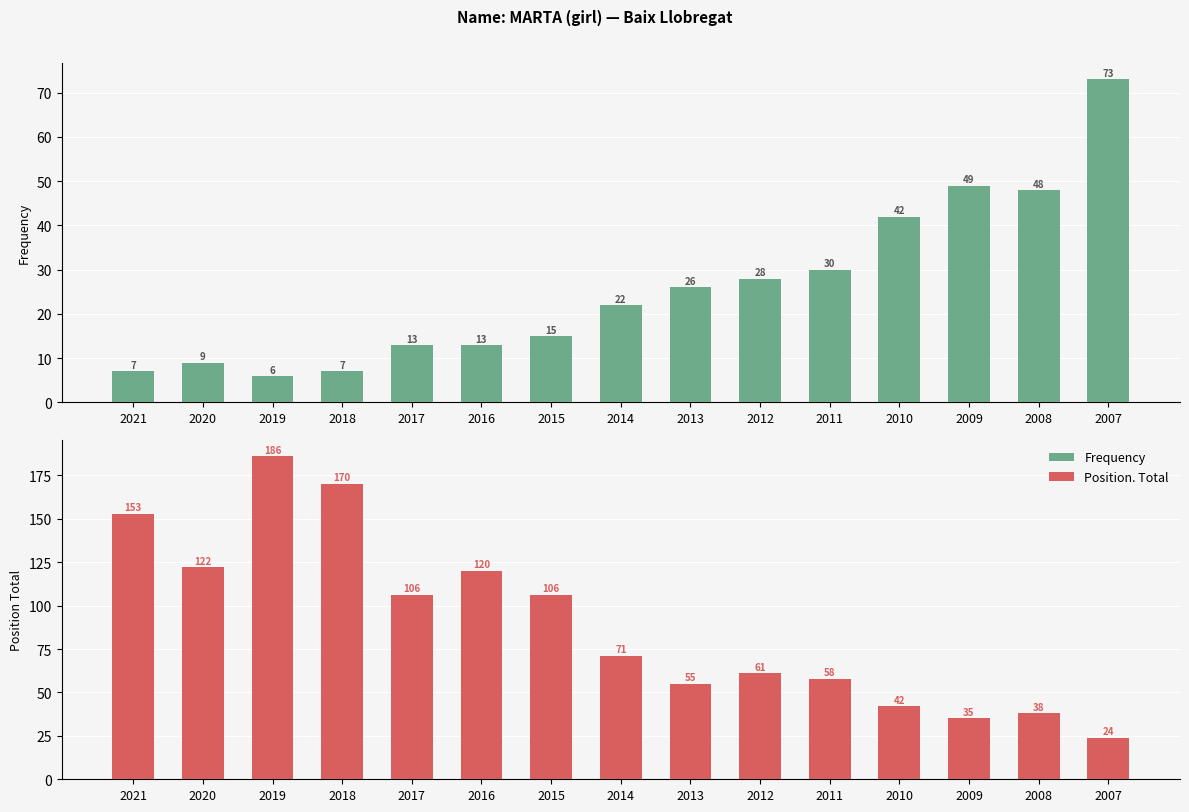

The Frequency series shows 76 at 2008. True or false?

False